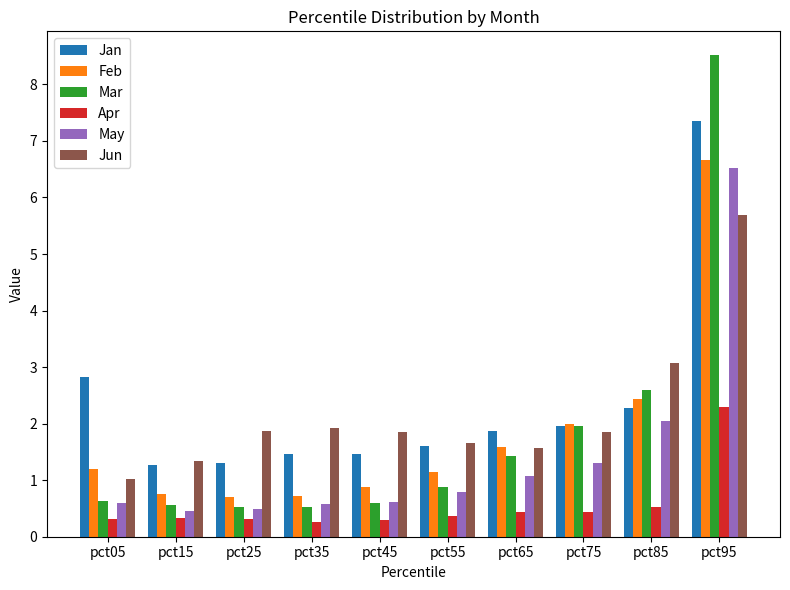

Which category has the highest value across all series?

pct95